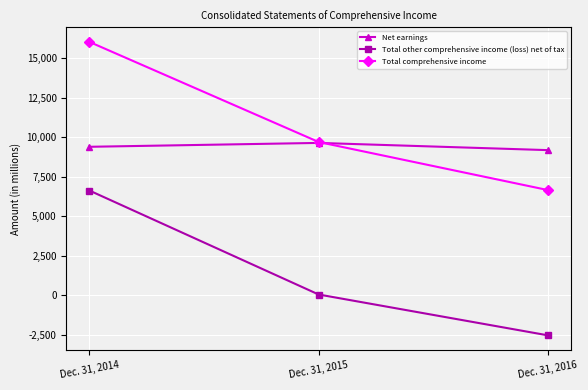

True or false: Net earnings has a value of 13130 at Dec. 31, 2015.

False